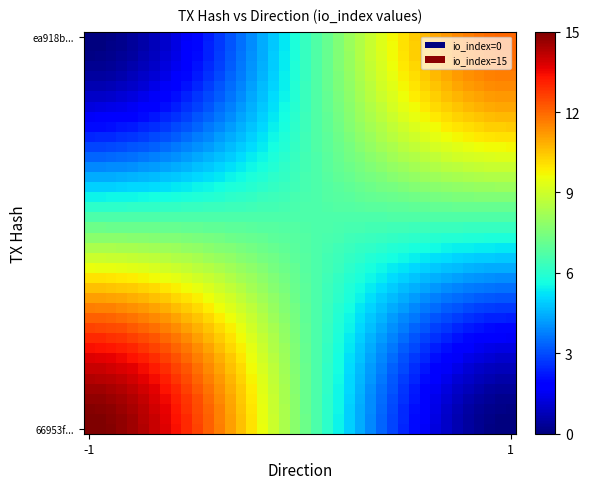

What is the maximum value shown in the chart?

15.0